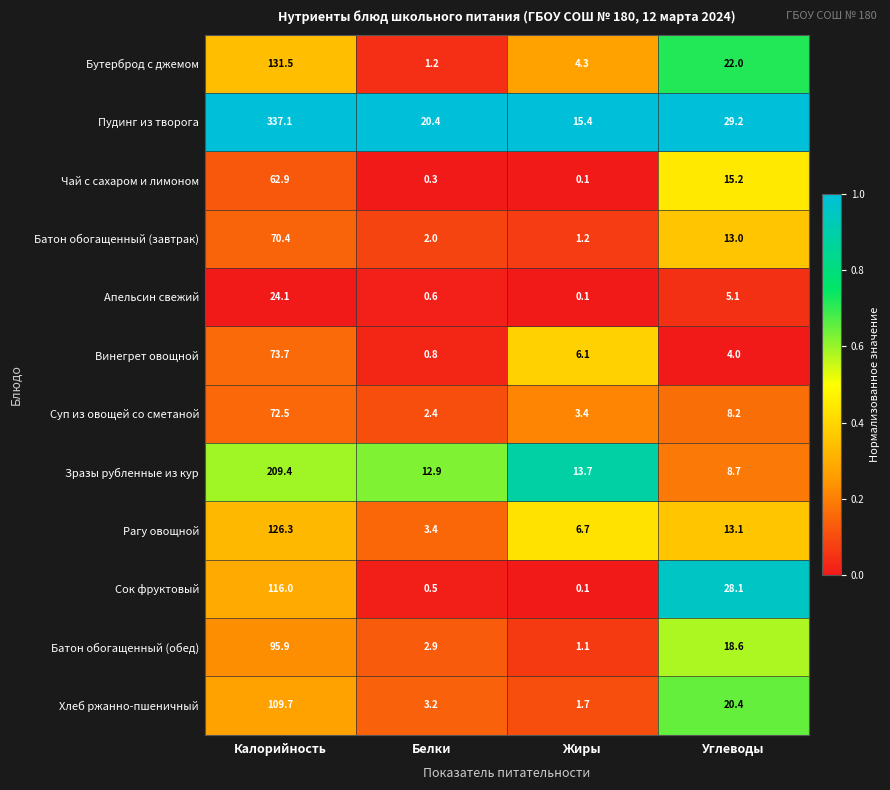

True or false: Рагу овощной has a value of 4.8 at Белки.

False